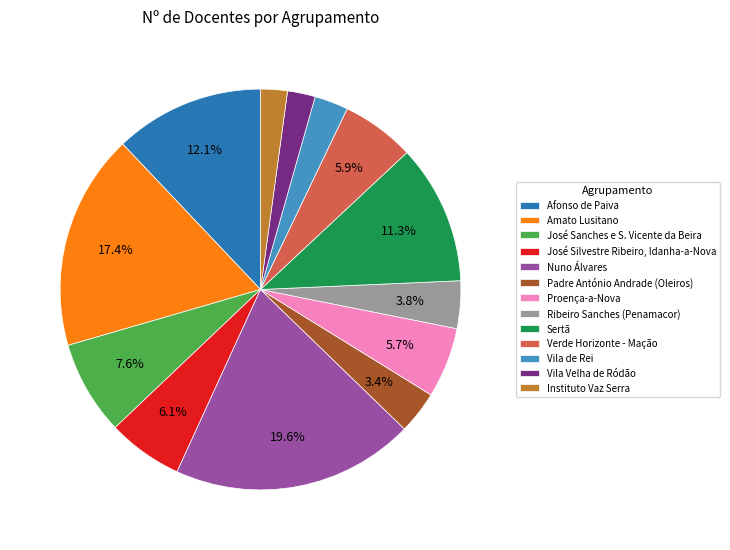

How much of the chart is everything except Ribeiro Sanches (Penamacor)?

96.2%